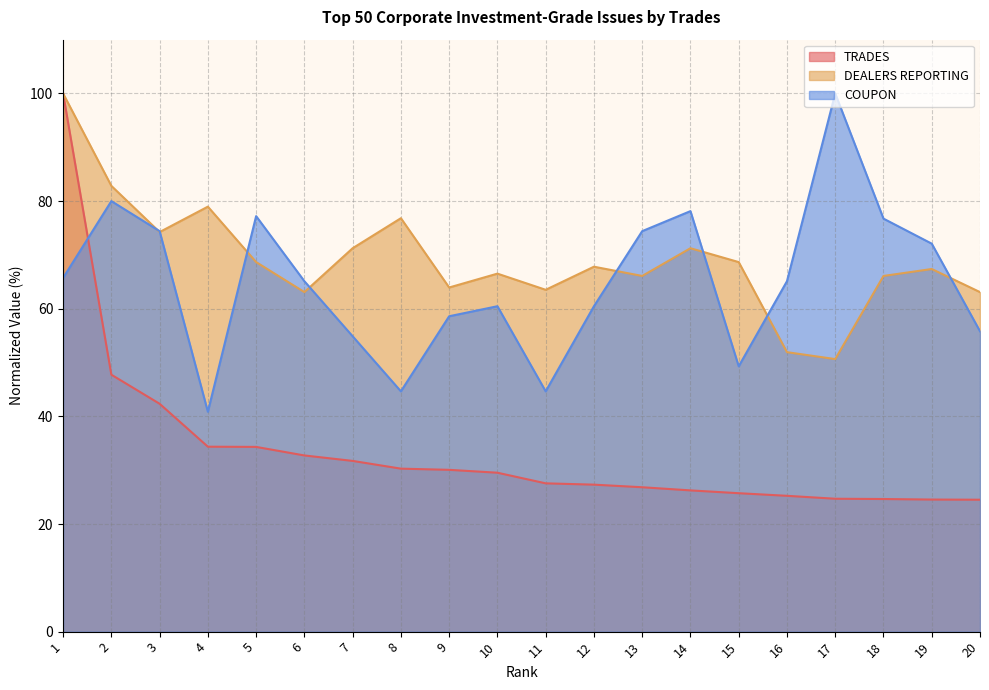

Is the value of DEALERS REPORTING at 9 greater than the value of TRADES at 12?

Yes